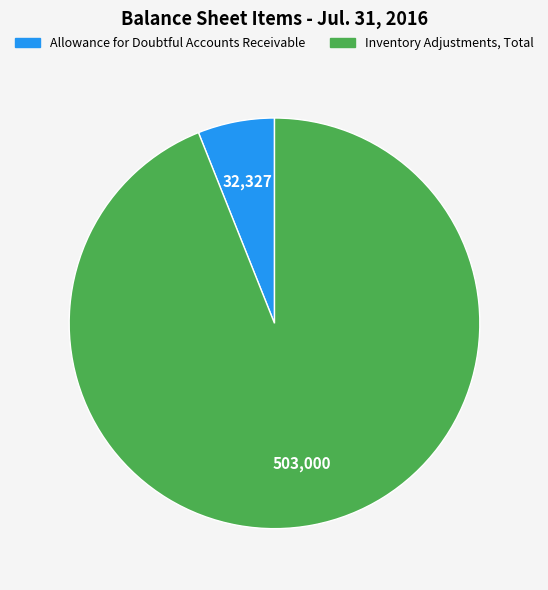

Which category accounts for the majority?

Inventory Adjustments, Total